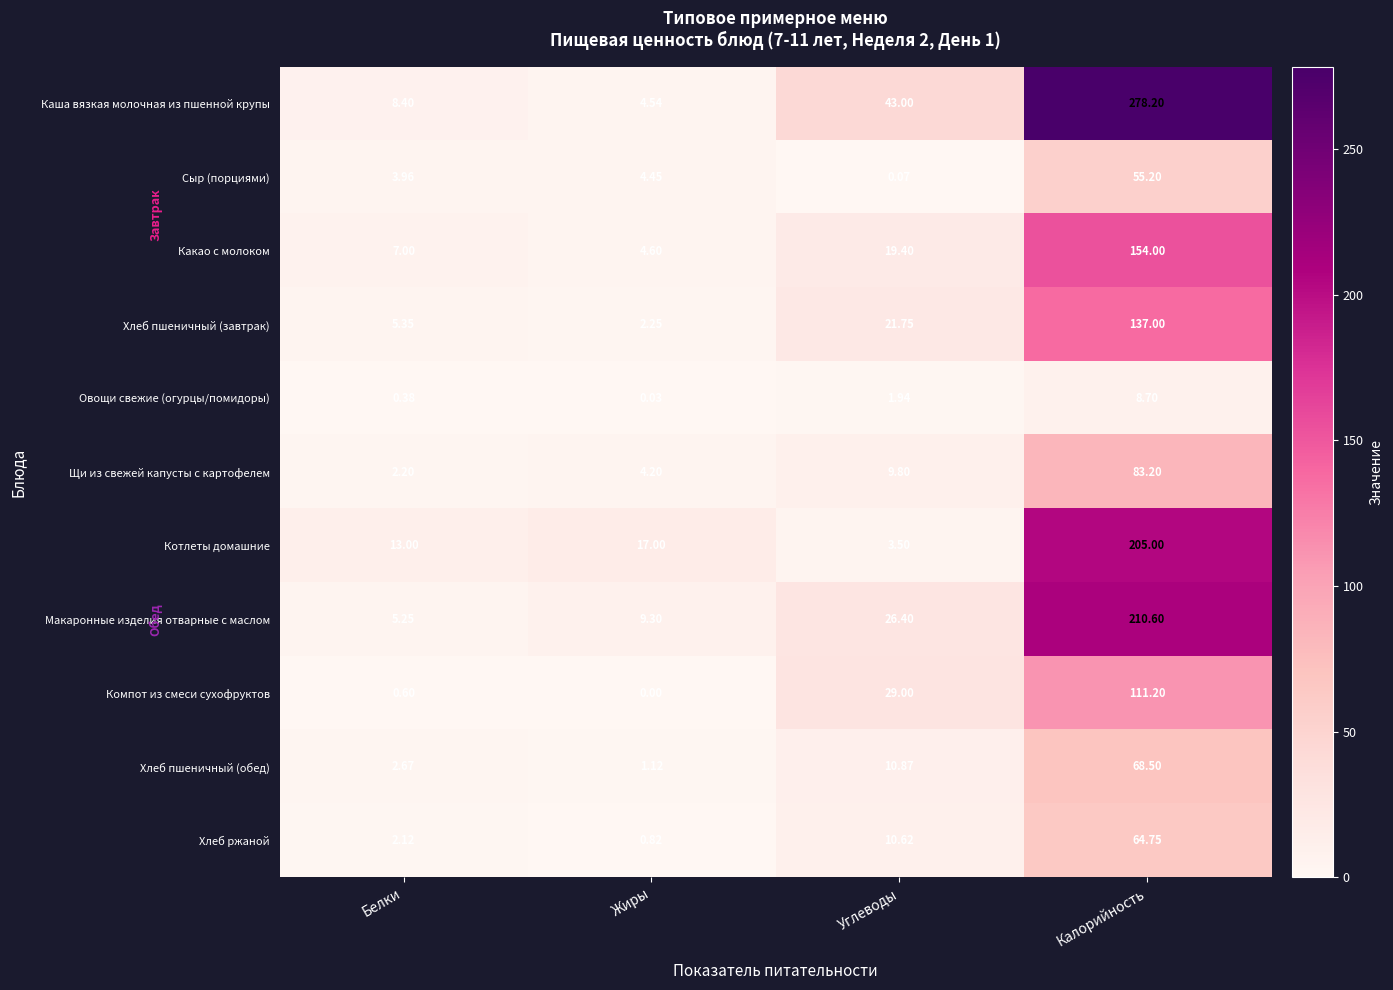

Is the value of Котлеты домашние at Жиры greater than the value of Щи из свежей капусты с картофелем at Жиры?

Yes